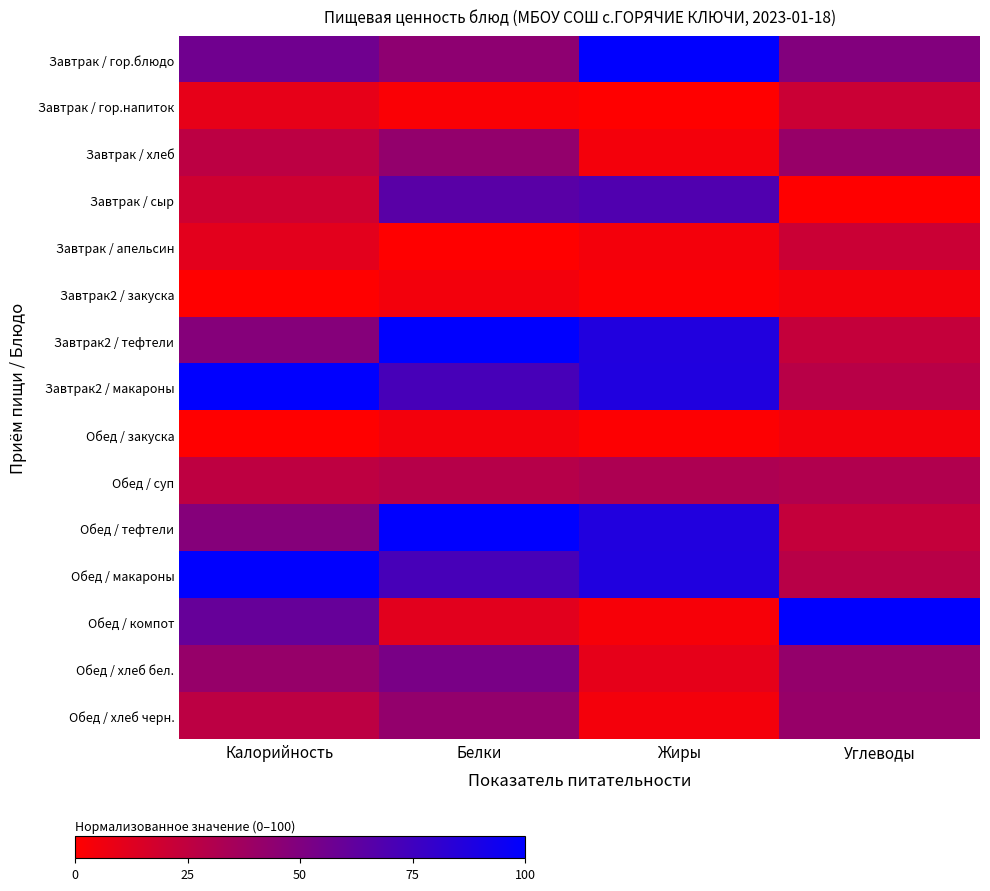

Which series has the widest spread of values?

Обед / компот